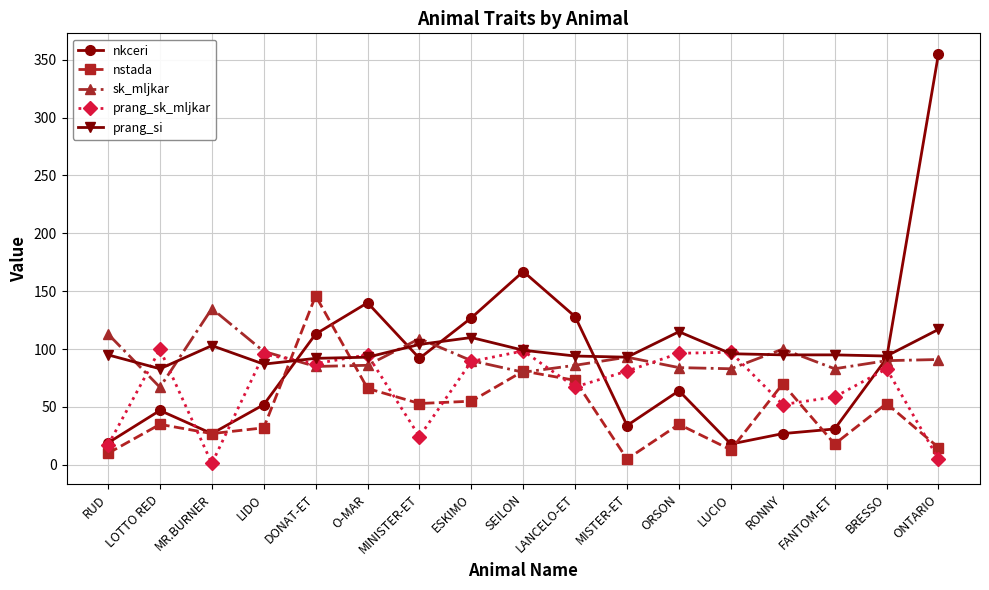

What is the difference between the second highest and second lowest values in the prang_sk_mljkar series?

93.3